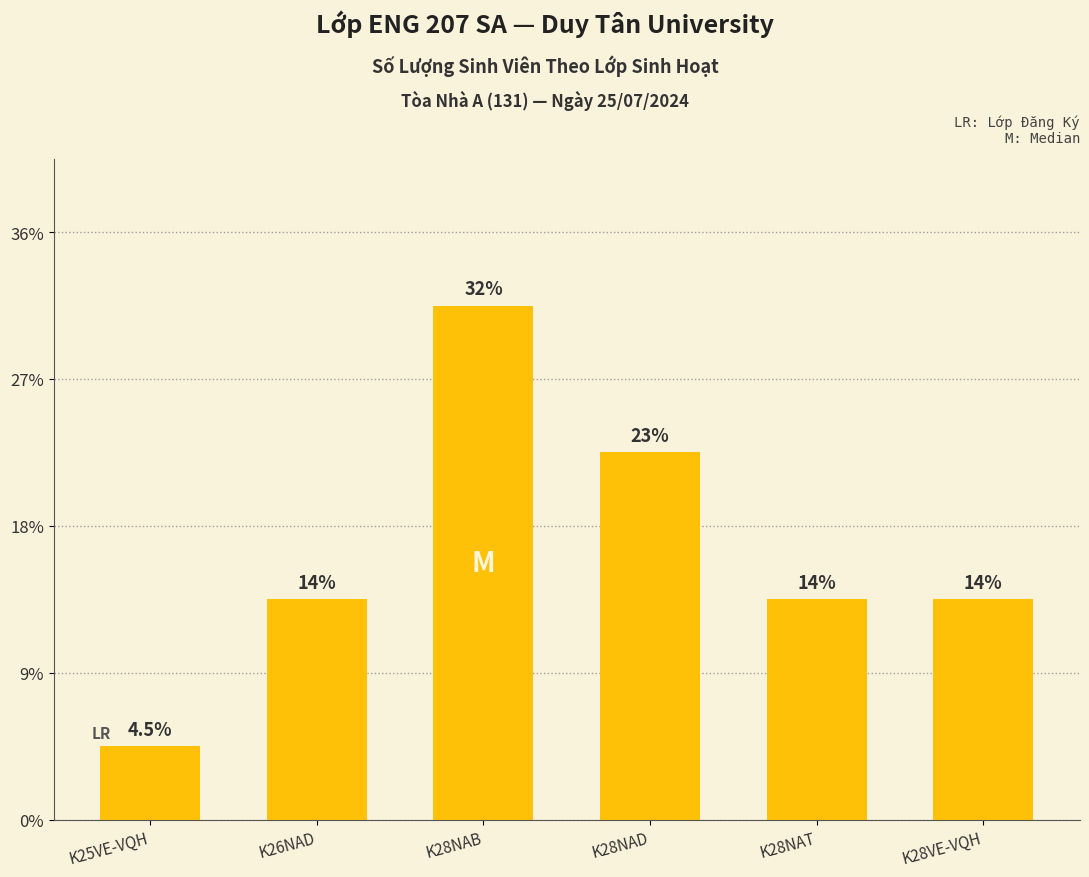

At which label is the value closest to 4?

K26NAD